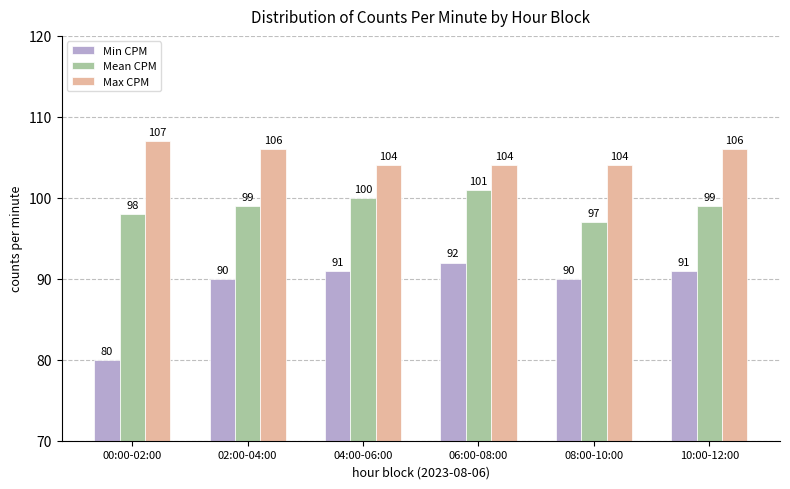

How many data points in Max CPM are less than 106?

3